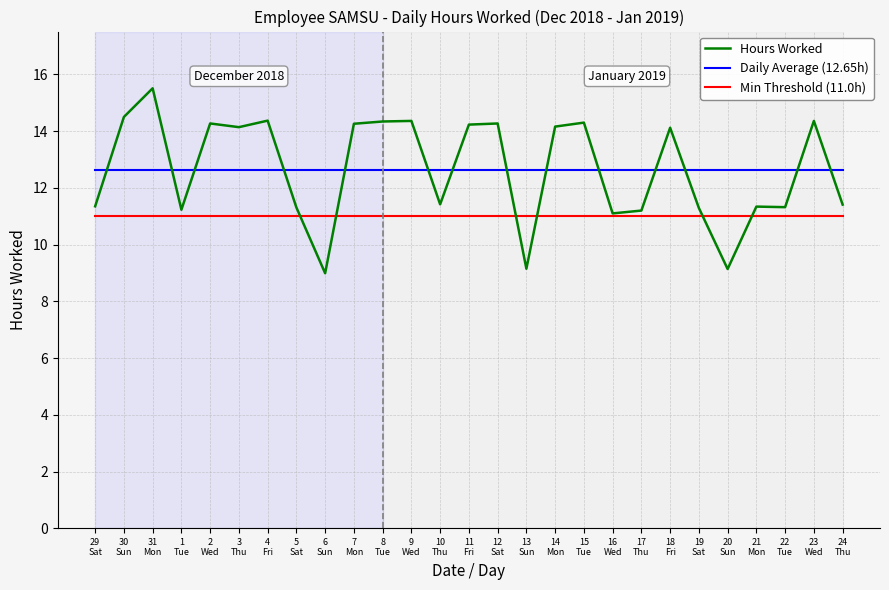

What is the greatest value displayed?

15.5